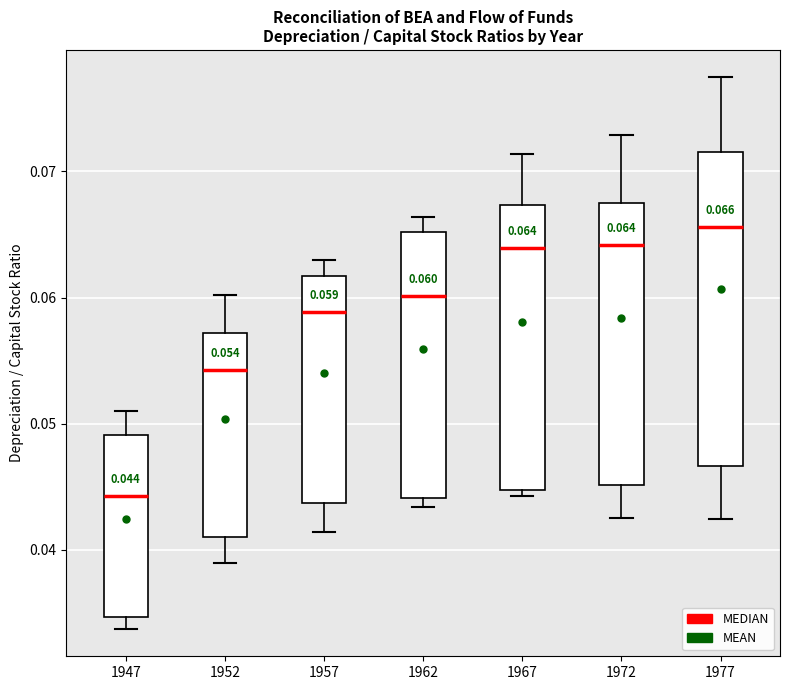

Which box's median line is the highest?

1977